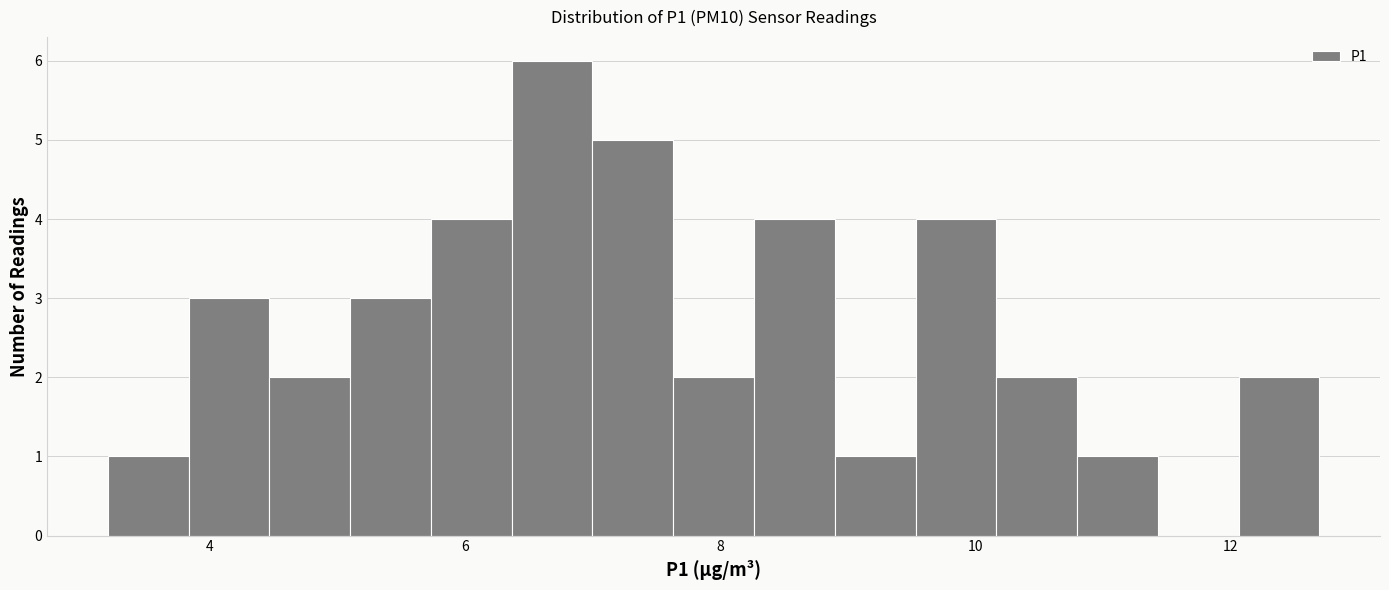

Around what value on the x-axis is the tallest bar? Give the approximate position of its centre, as read against the axis.

6.6